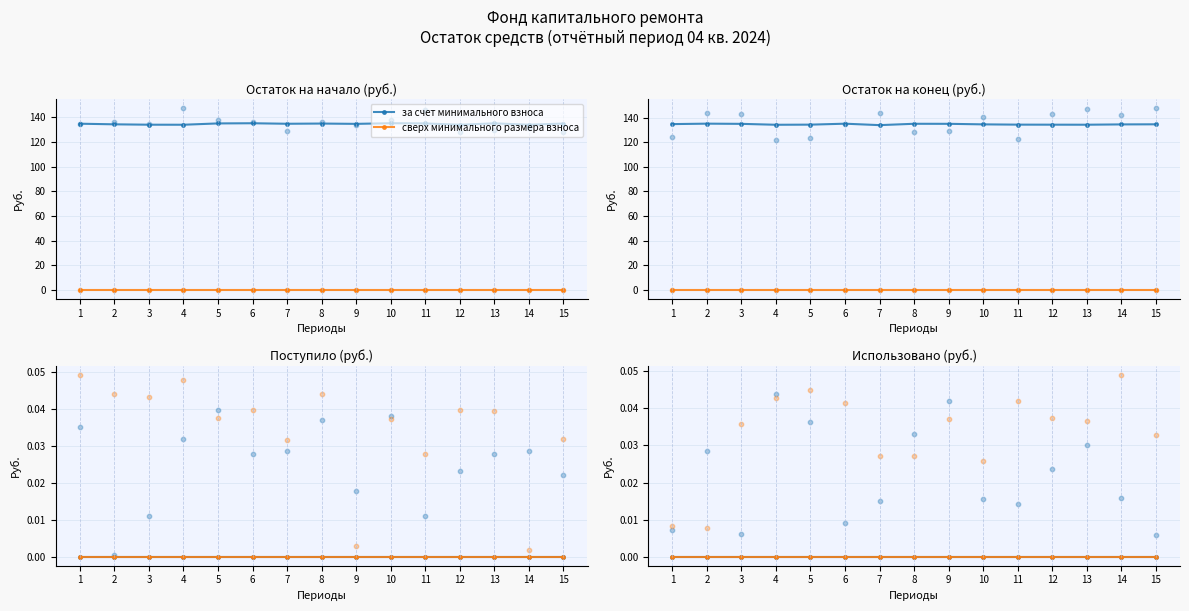

Which series contains the lowest Y value?

за счет минимального взноса